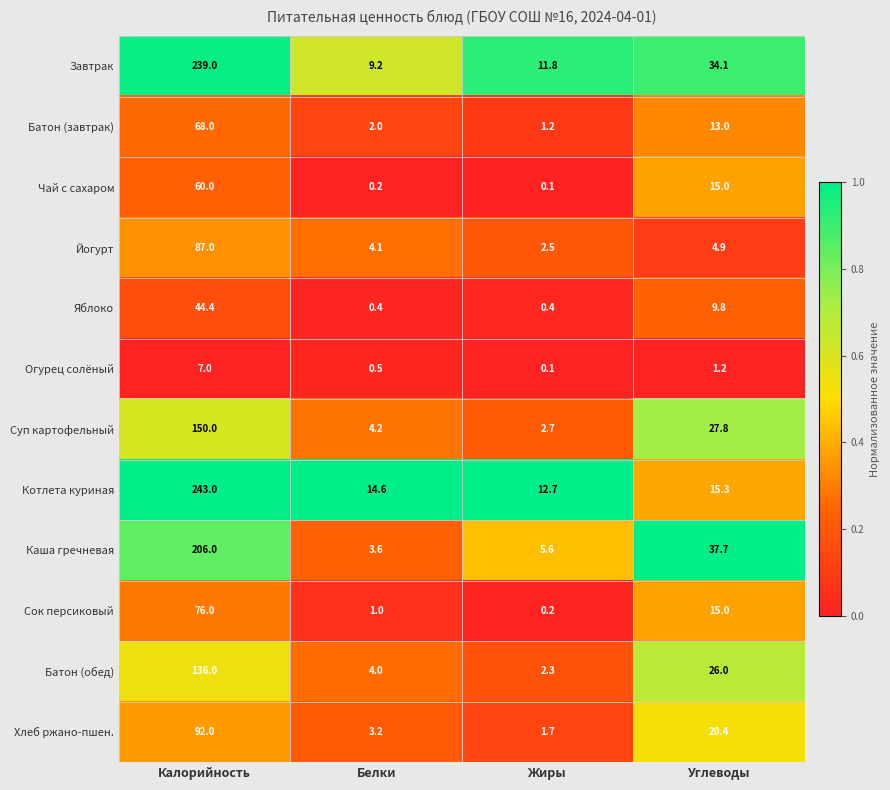

The Йогурт series shows 7.6 at Углеводы. True or false?

False